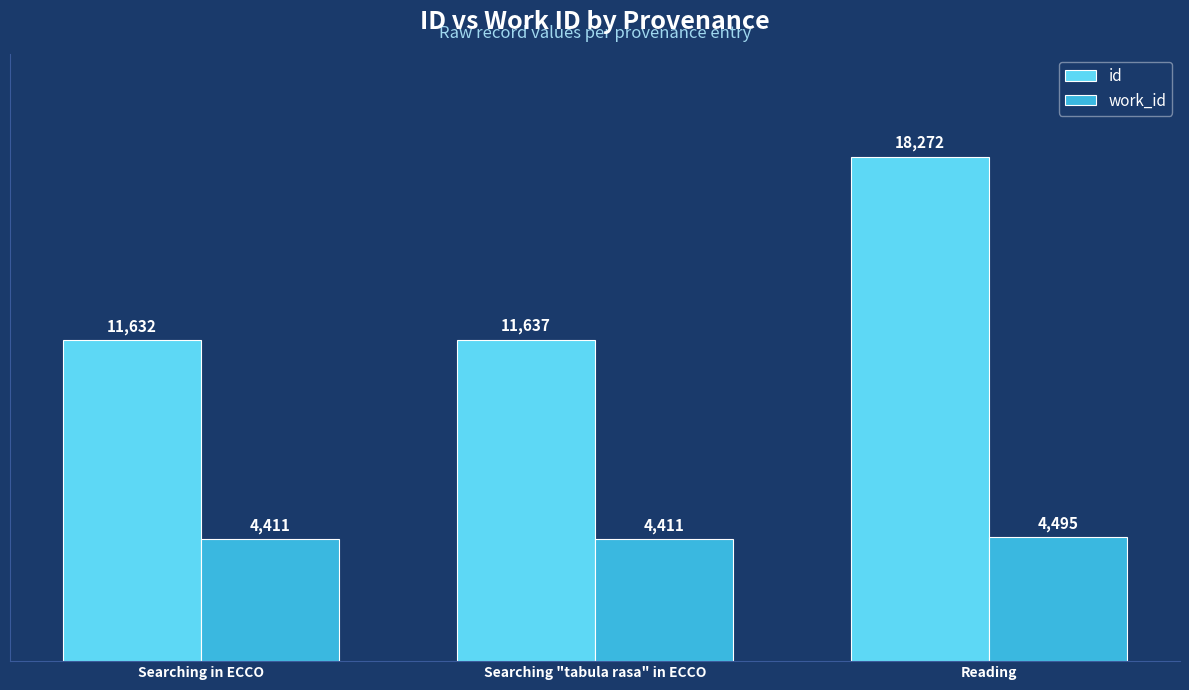

The id series shows 11632 at Searching in ECCO. True or false?

True